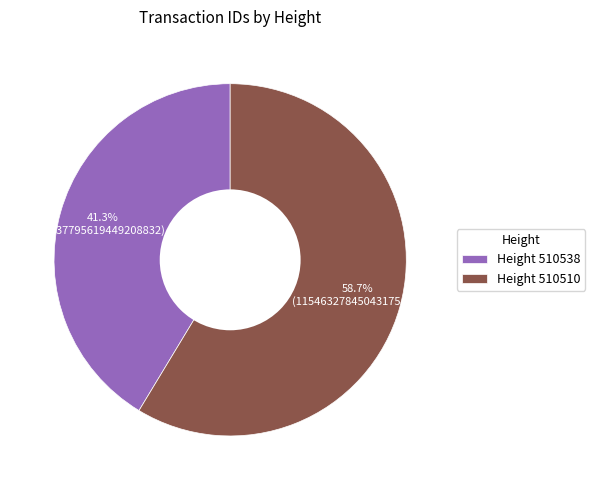

Which slice is the smallest?

Height 510538